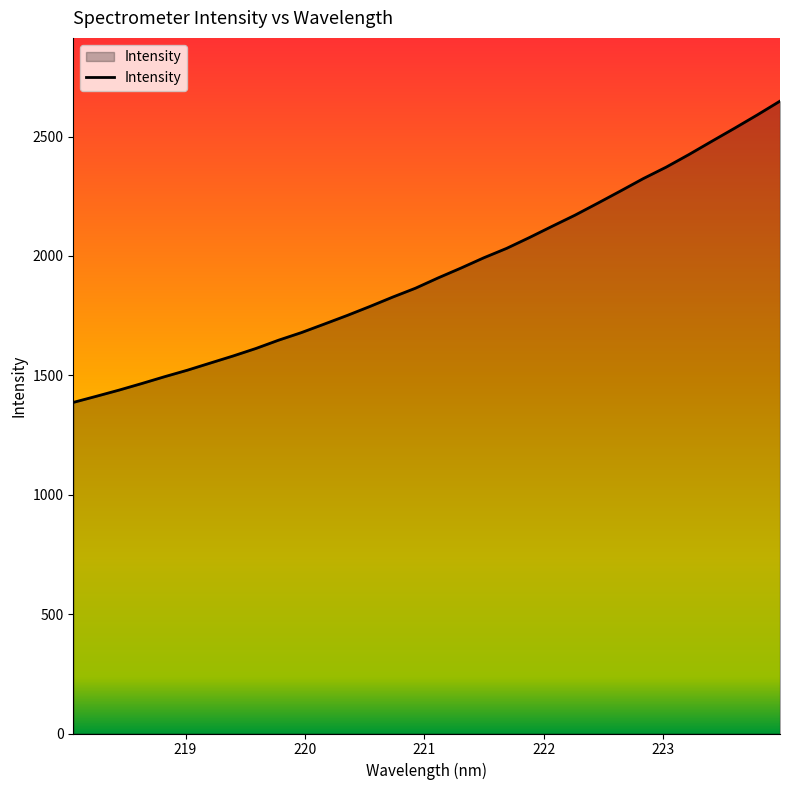

What is the sum of all values?

61856.1